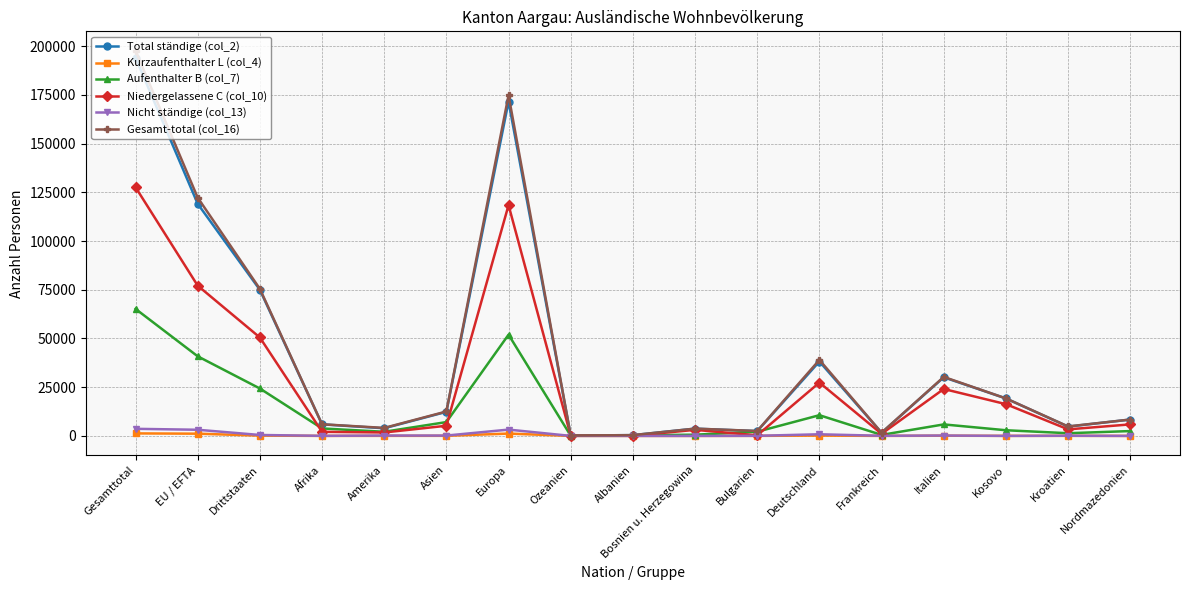

Between Gesamttotal and Nordmazedonien, which series saw the biggest shift?

Gesamt-total (col_16)